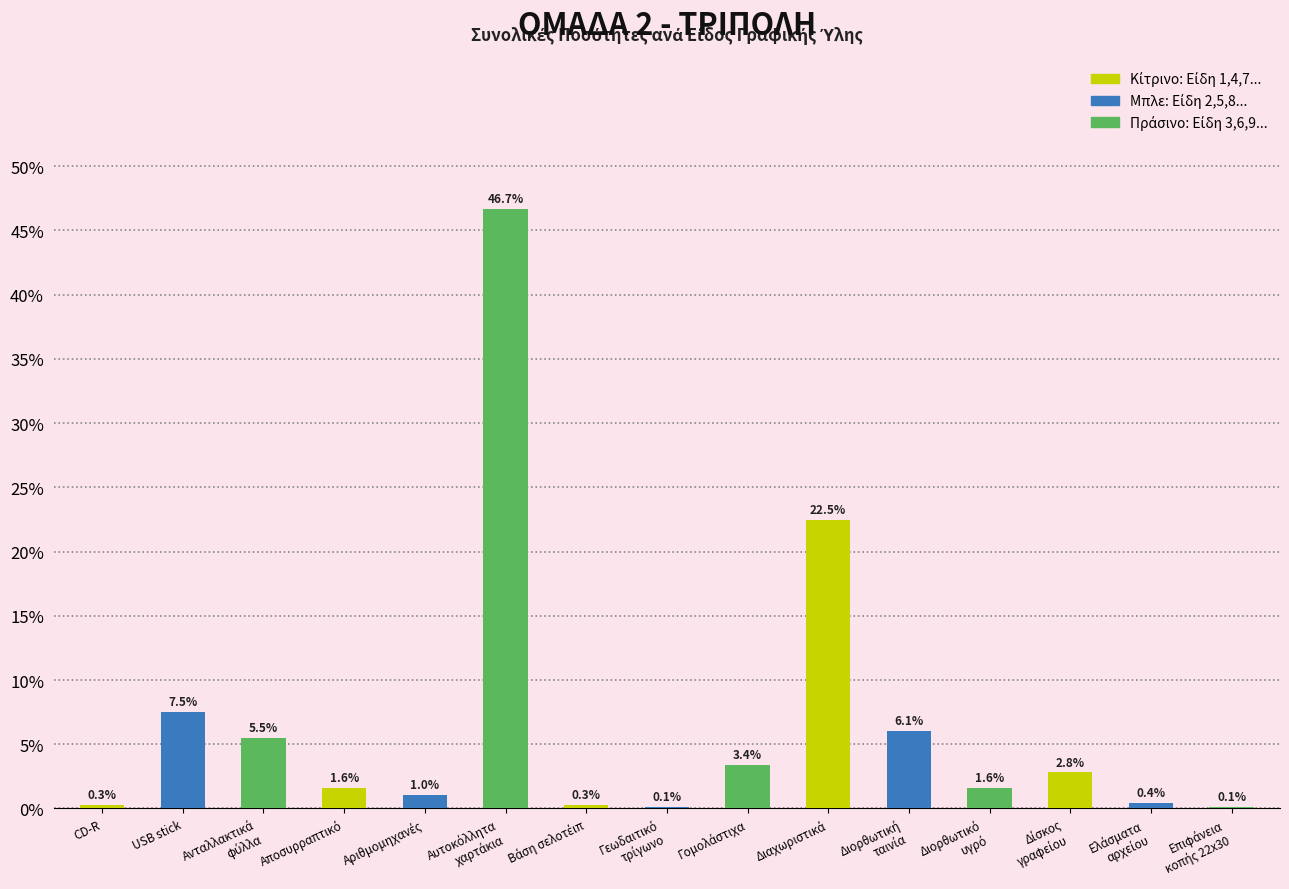

Where does the data first go above 1?

USB stick